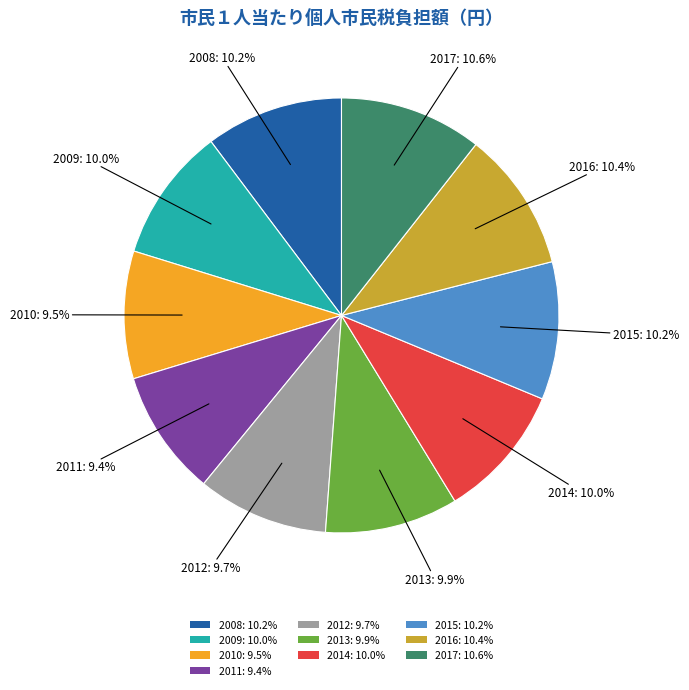

How many segments does this pie chart have?

10